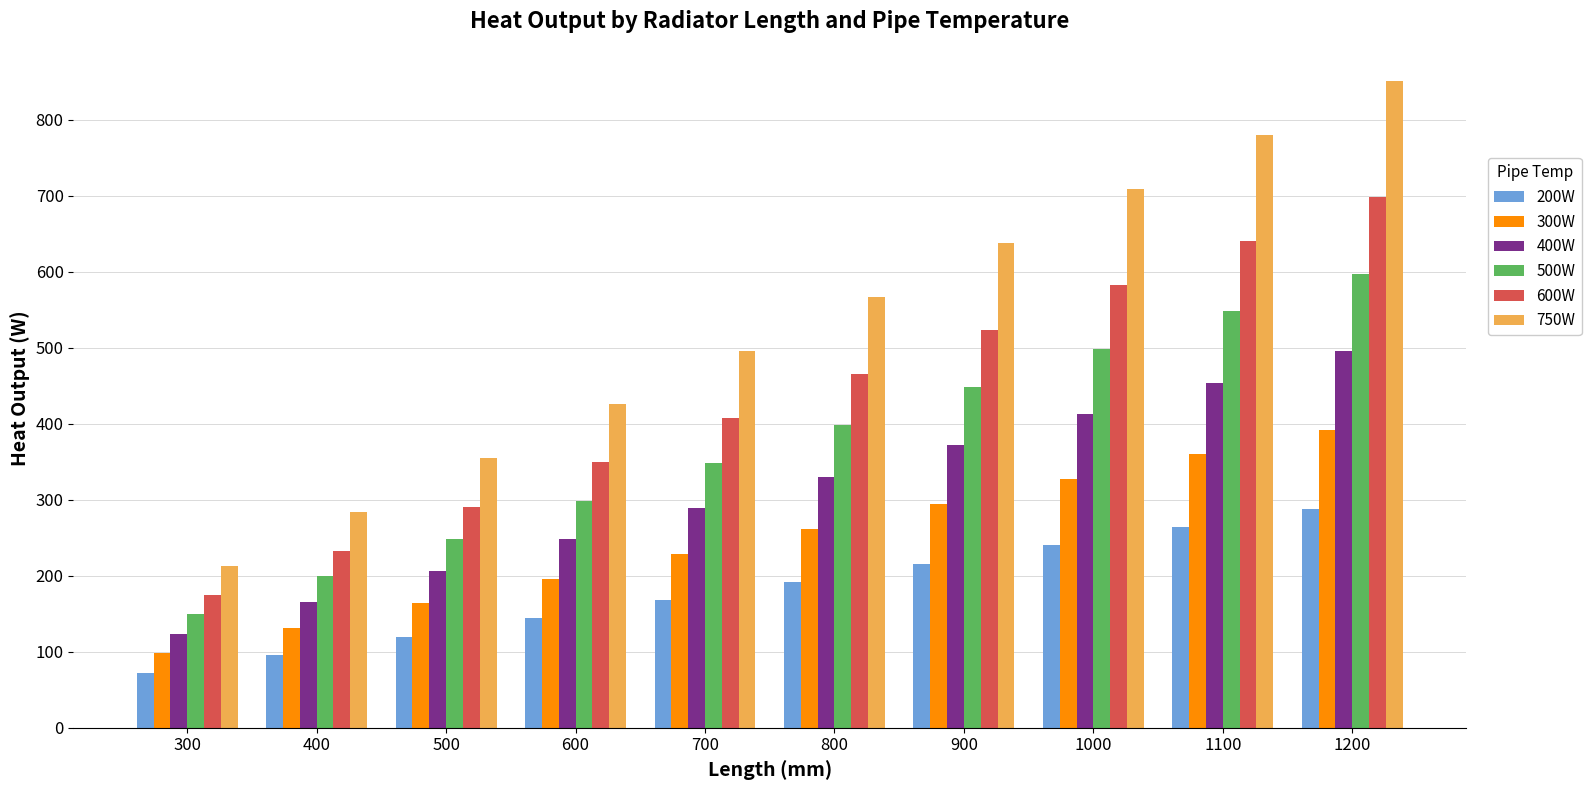

What is the sum of the 600W values at 800 and 600?

814.8